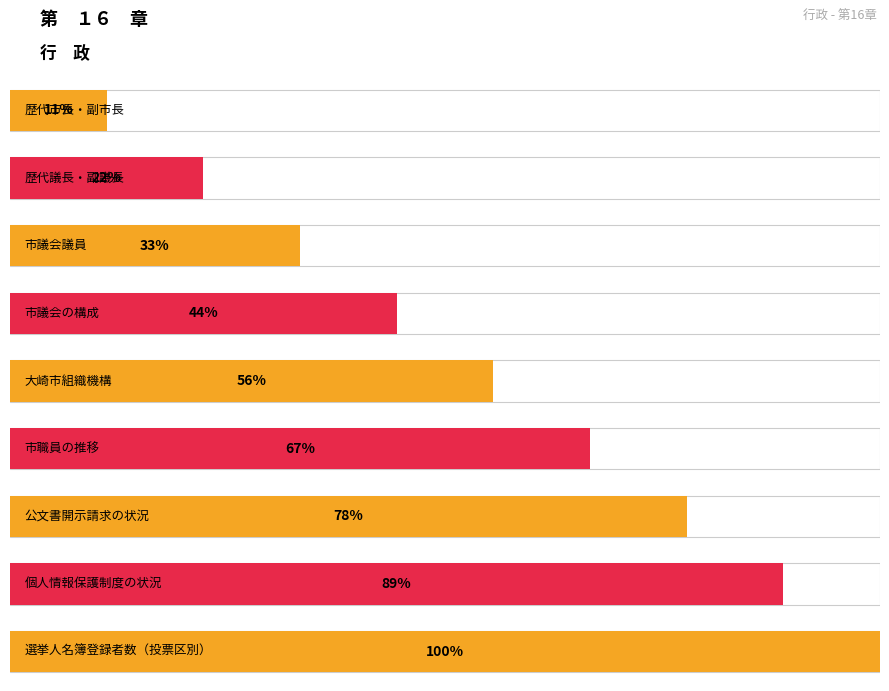

Which label corresponds to the largest value in the chart?

選挙人名簿登録者数（投票区別）